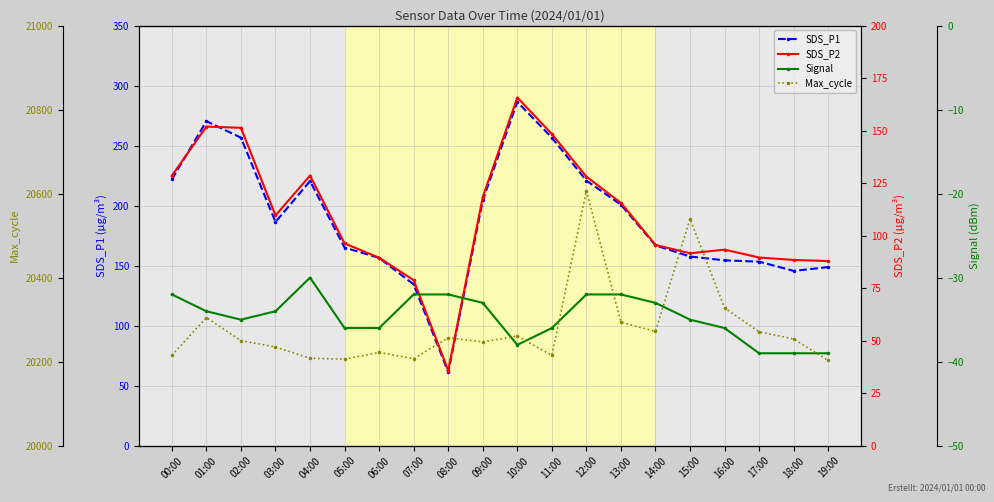

Where does the SDS_P2 series first go above 109?

00:00